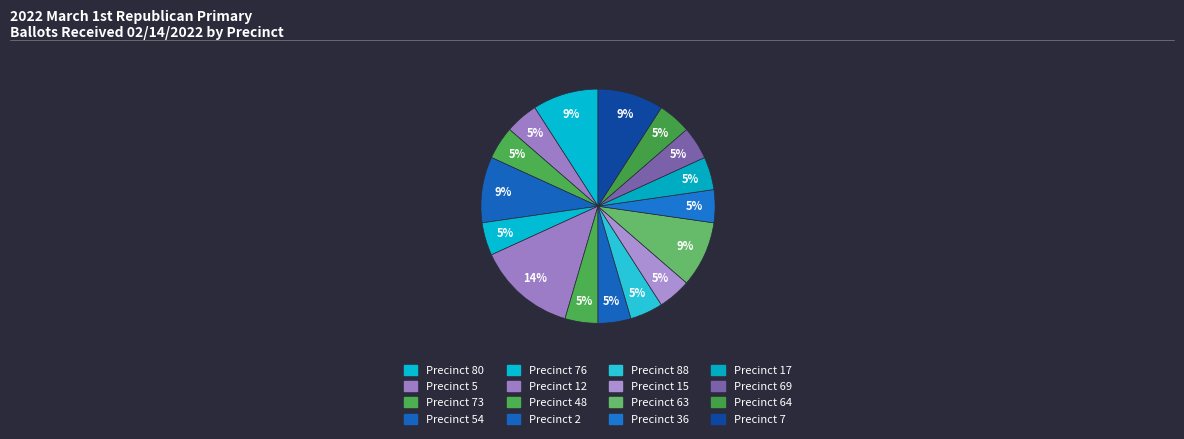

How many slices are in this pie chart?

16